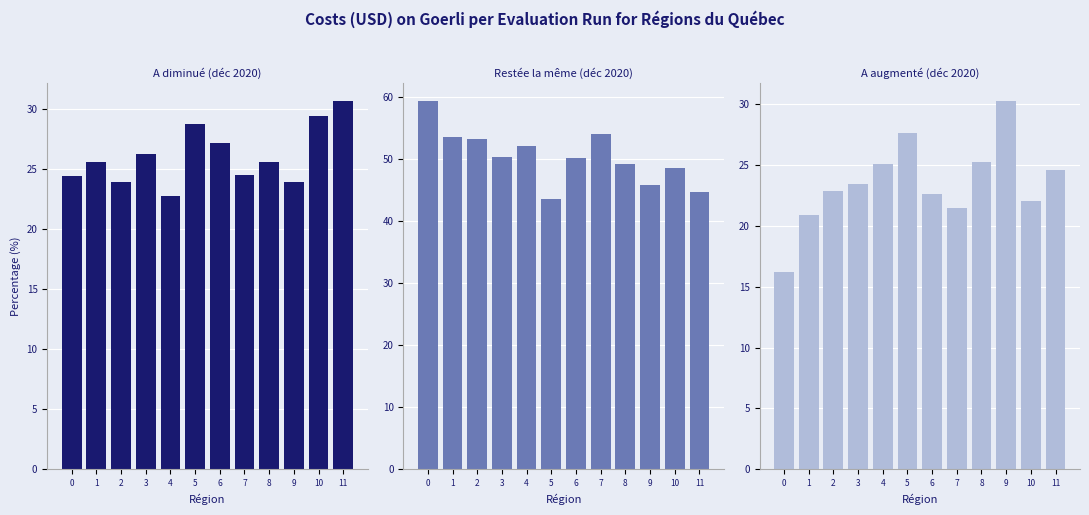

What is the value of the A augmenté (déc 2020) bar at the 1st from the left?

16.2